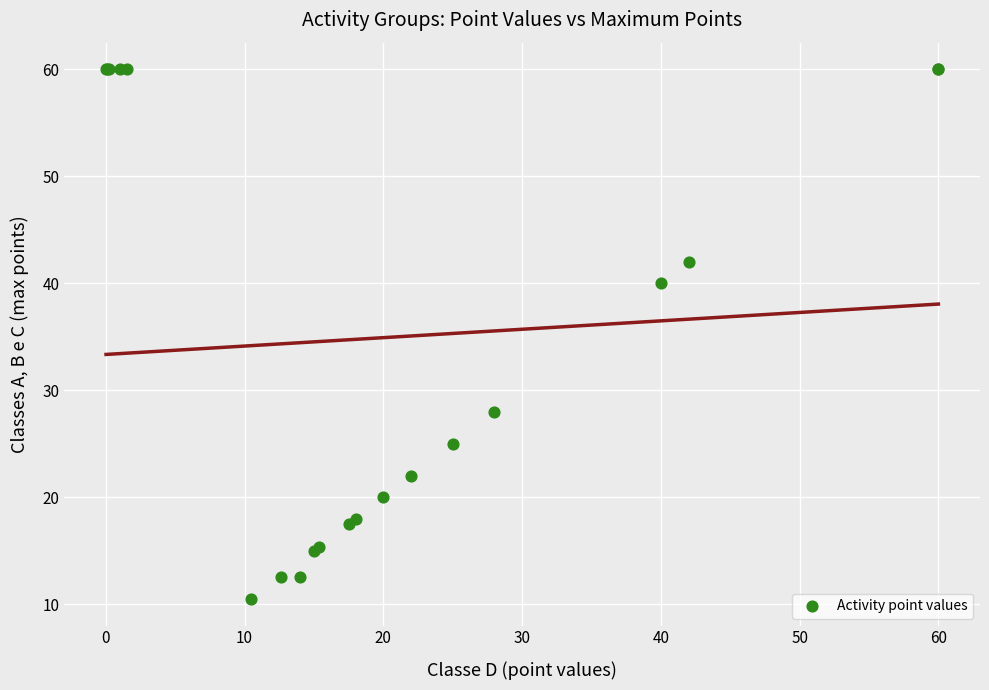

What Y value in the scatter plot is closest to 35?

40.0